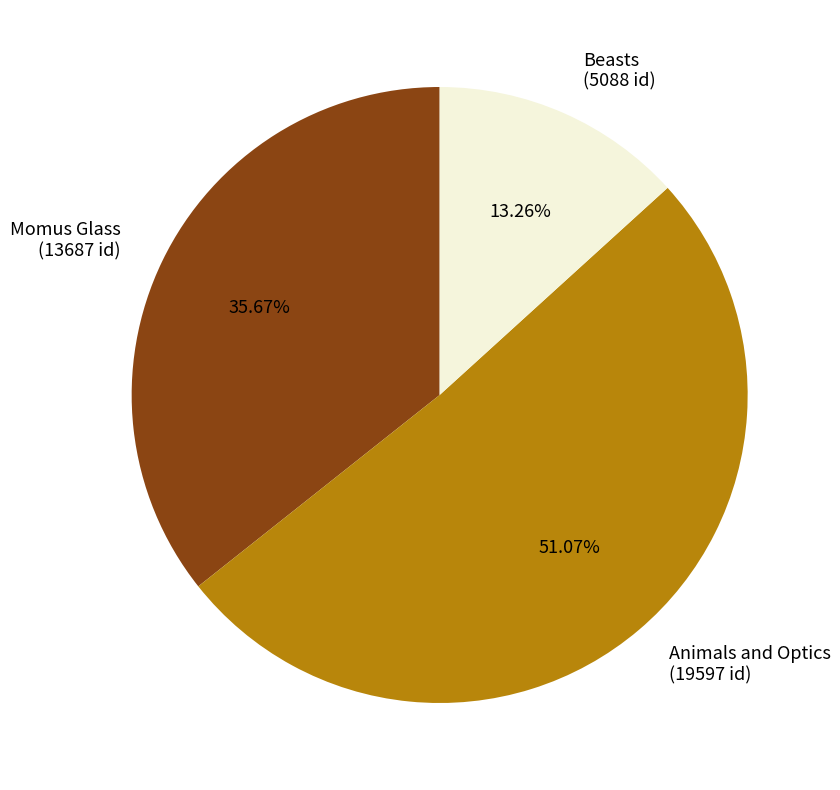

The Beasts slice represents 20% of the pie. True or false?

False